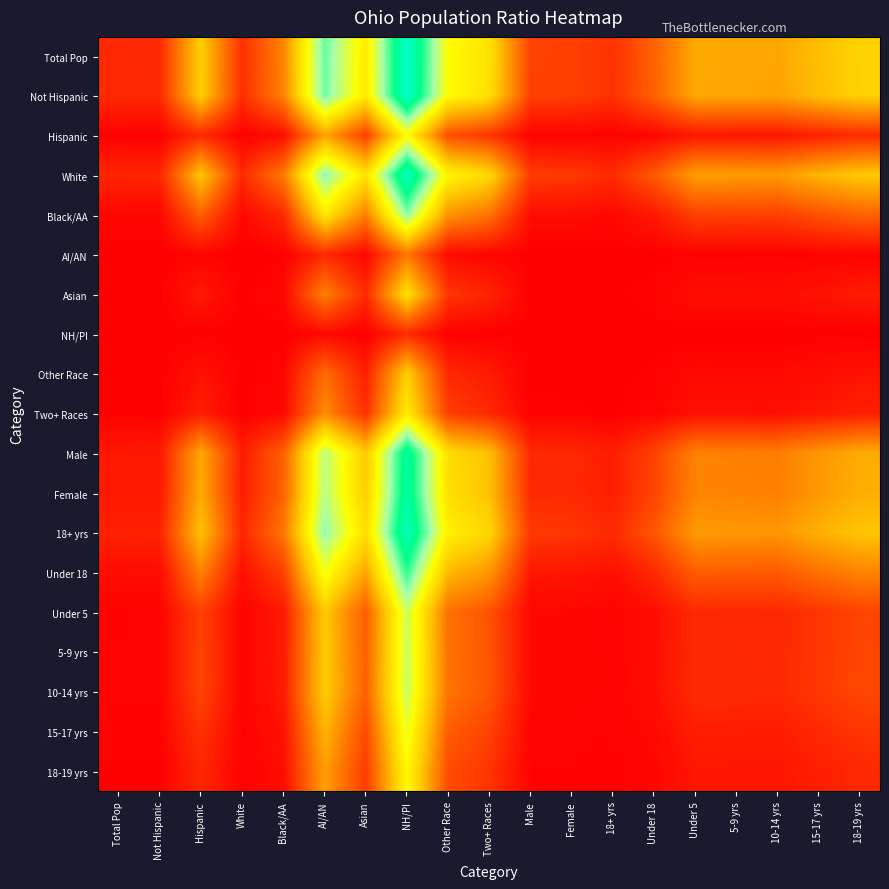

At how many categories does at least one series exceed 6?

2